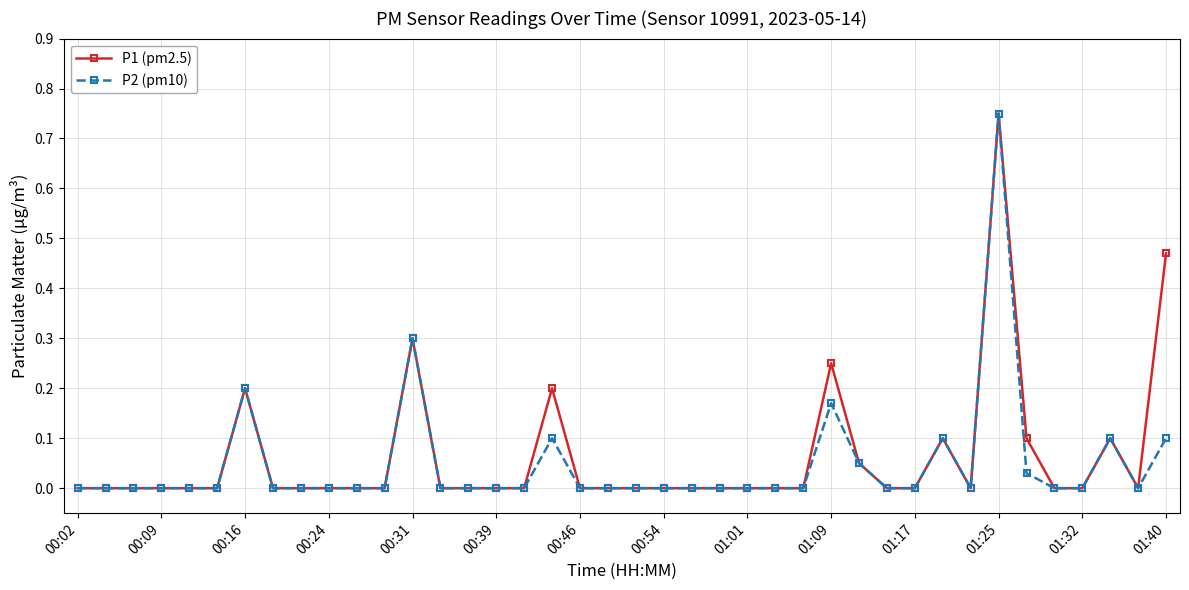

True or false: P1 (pm2.5) has more than 1 points higher than both neighbors.

True